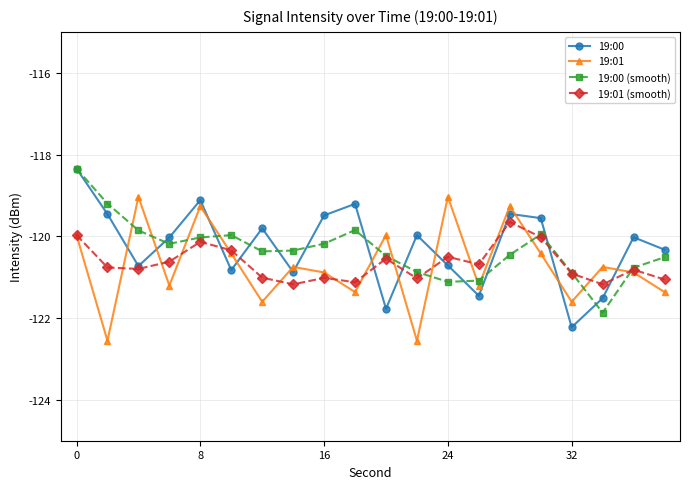

What is the minimum value shown in the chart?

-122.6